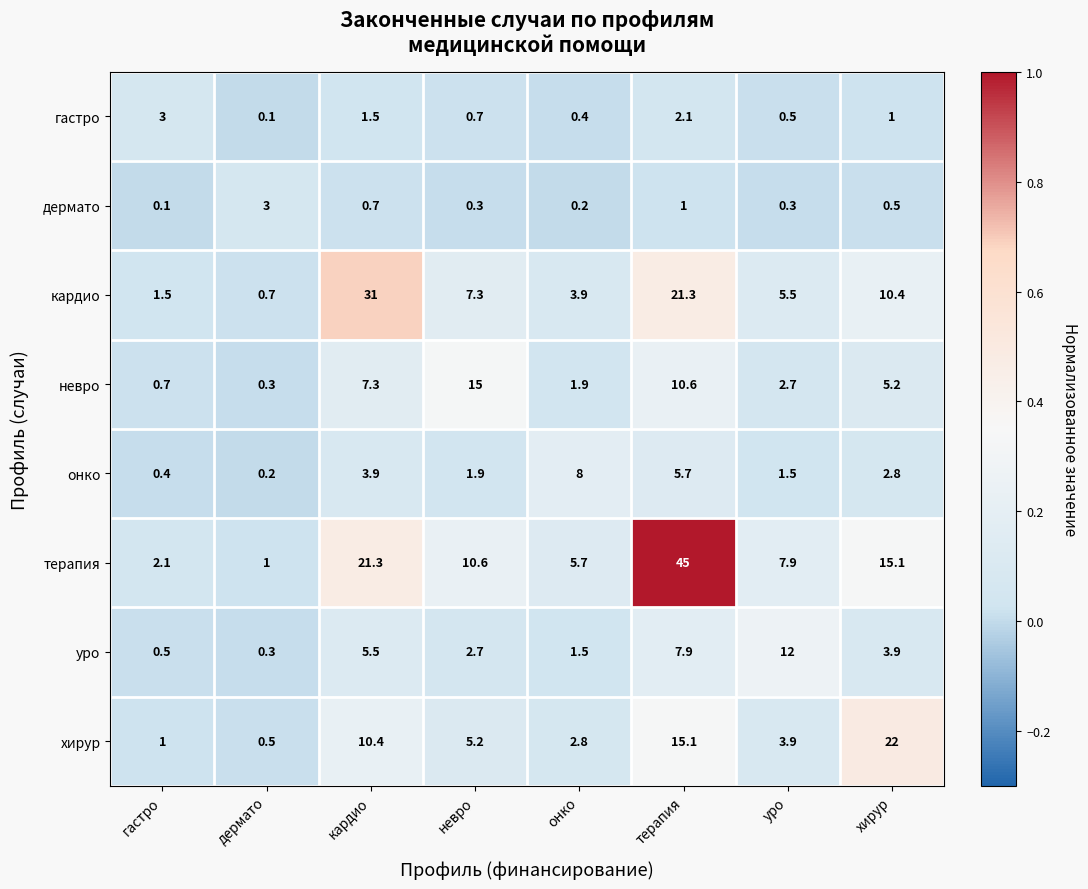

At онко, list the series in order from smallest to largest.

дермато, гастро, уро, невро, хирур, кардио, терапия, онко